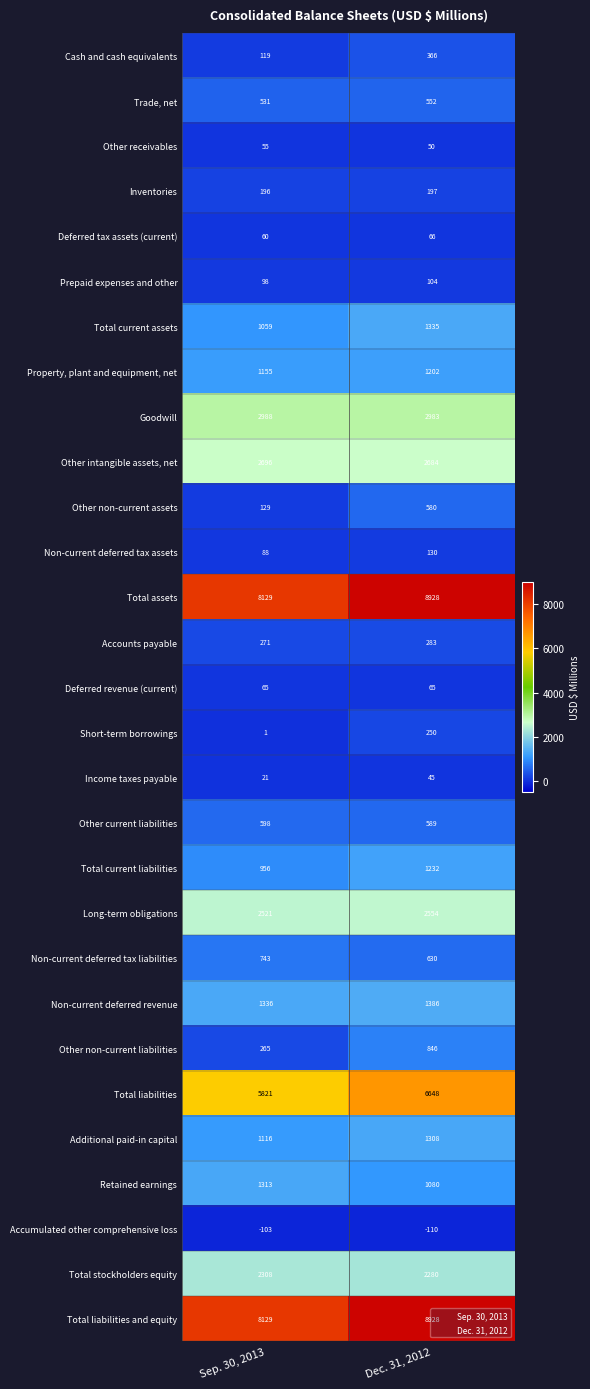

What is the sum of the Total stockholders equity values at Sep. 30, 2013 and Dec. 31, 2012?

4588